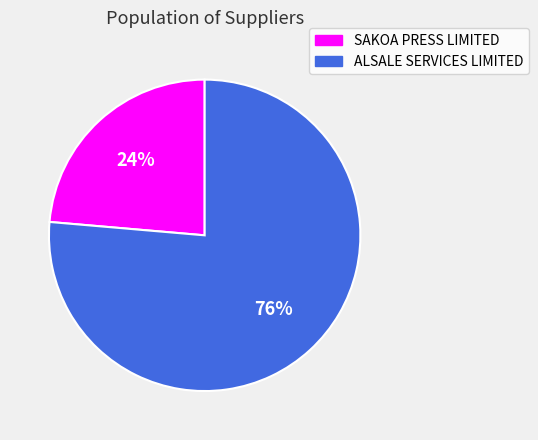

What is the ratio of the value at ALSALE SERVICES LIMITED to the value at SAKOA PRESS LIMITED?

3.2